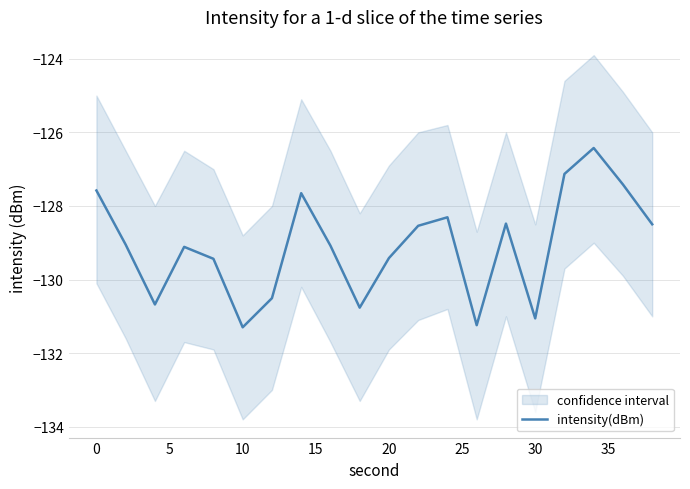

True or false: the data has more than 1 interior local peaks.

True